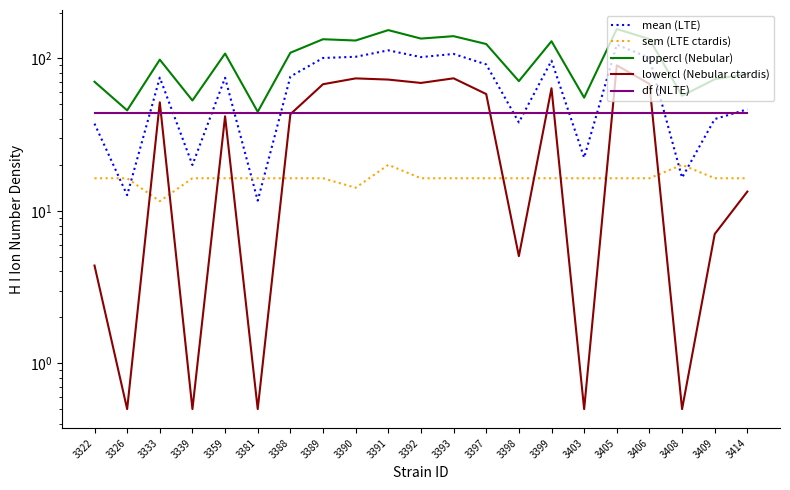

Which has a higher value, 3397 or 3388?

3397